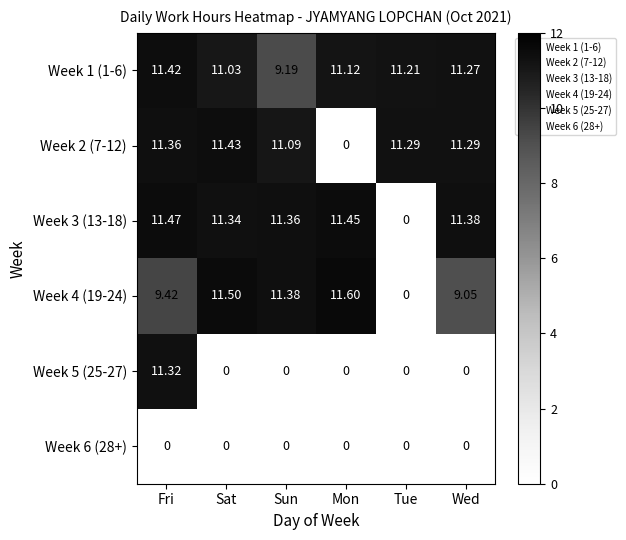

At which category is the sum across all series the highest?

Fri